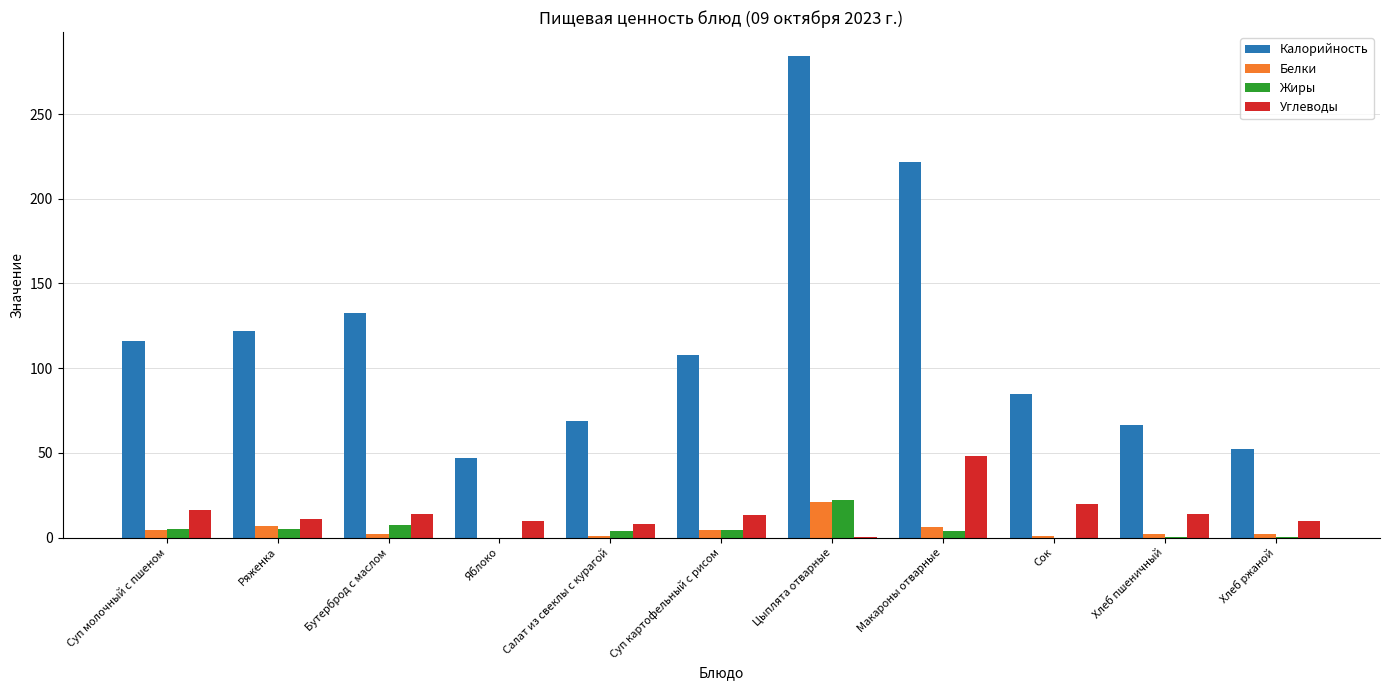

Between Яблоко and Суп картофельный с рисом, which series saw the biggest shift?

Калорийность